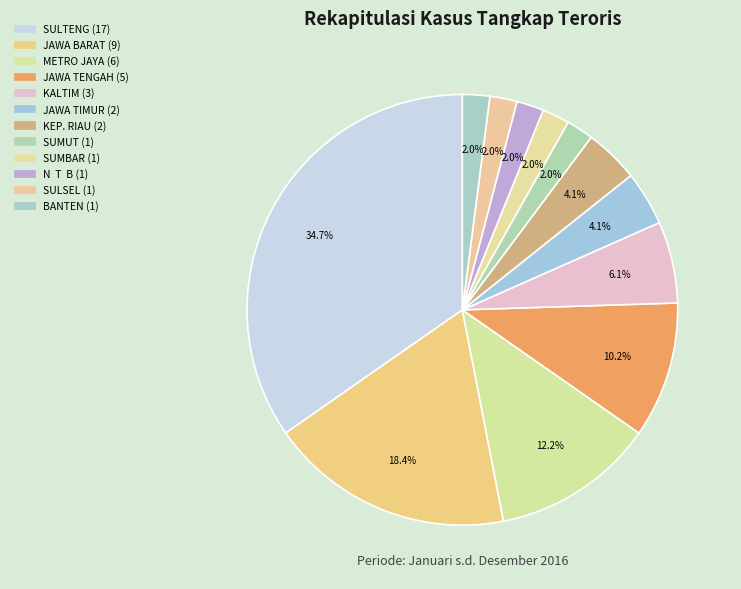

To the nearest percent, what portion does SUMUT represent?

2%